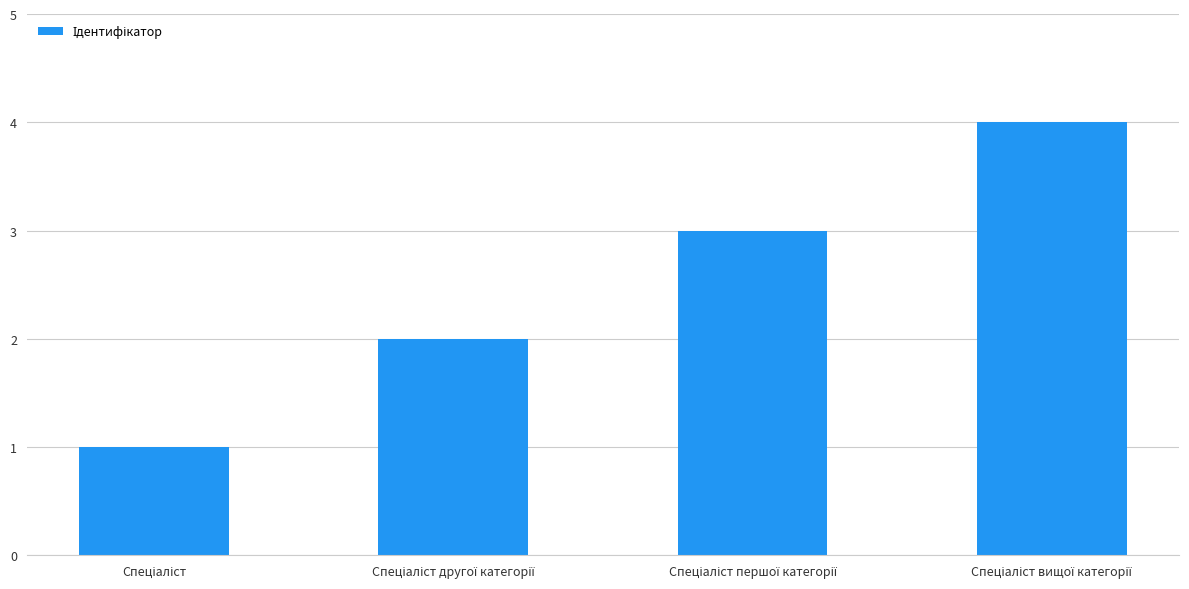

What is the difference between the maximum and minimum values?

3